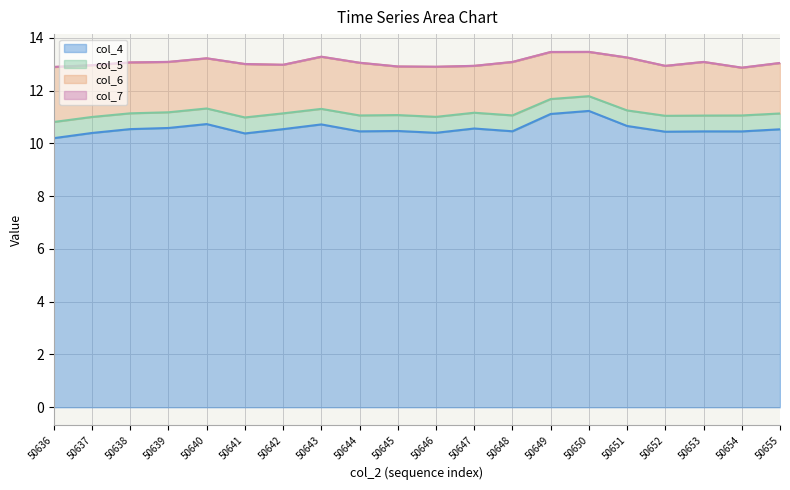

Which label corresponds to the largest value in the chart?

50650